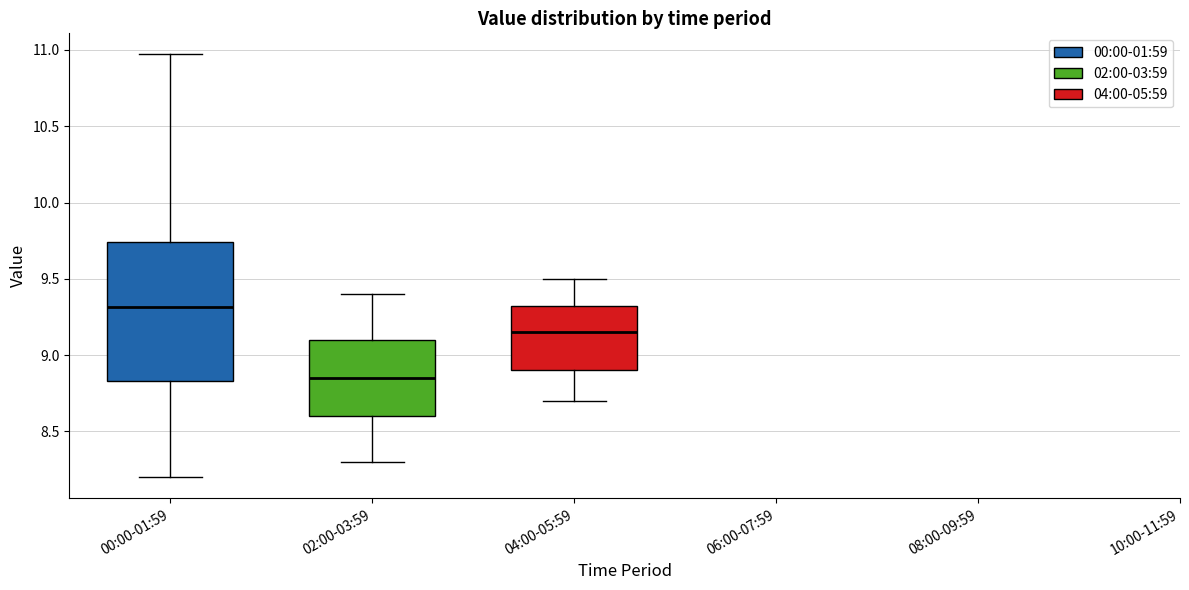

Reading left to right, read every box against the y-axis: the position of its median line, the range the box covers, and the ends of its whiskers. The values are not printed on the chart, so give them approximately, as read against the axis.

00:00-01:59: median 9.30, box 8.85 to 9.75, whiskers 8.20 to 10.95
02:00-03:59: median 8.85, box 8.60 to 9.10, whiskers 8.30 to 9.40
04:00-05:59: median 9.15, box 8.90 to 9.35, whiskers 8.70 to 9.50